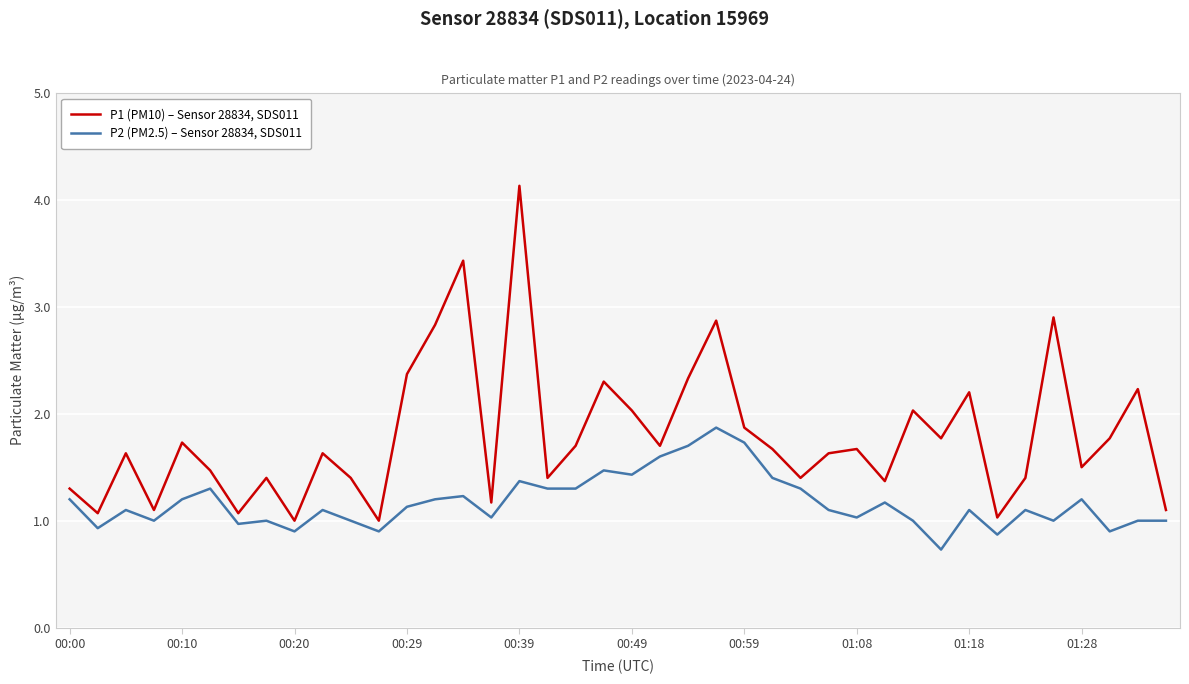

What is the difference between the maximum and minimum values in the P2 (PM2.5) – Sensor 28834, SDS011 series?

1.1